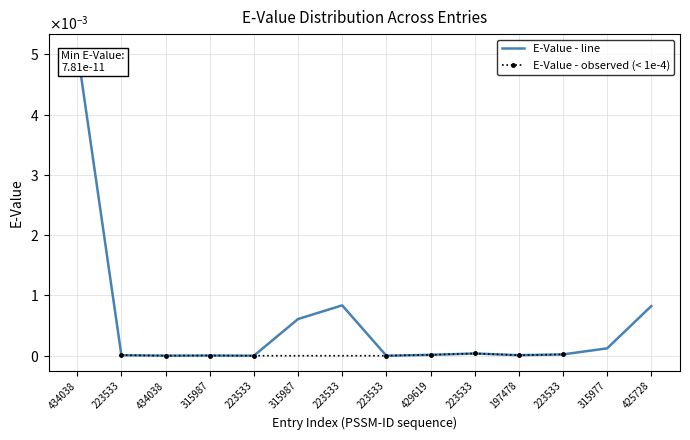

The chart shows a value of 0.0 at 223533. True or false?

True